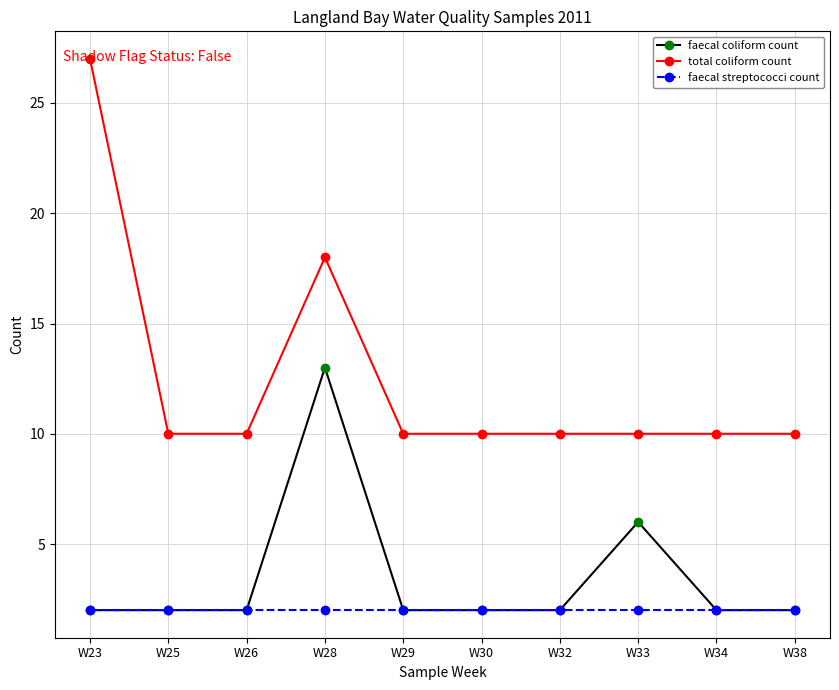

True or false: faecal streptococci count and total coliform count intersect in this chart.

False